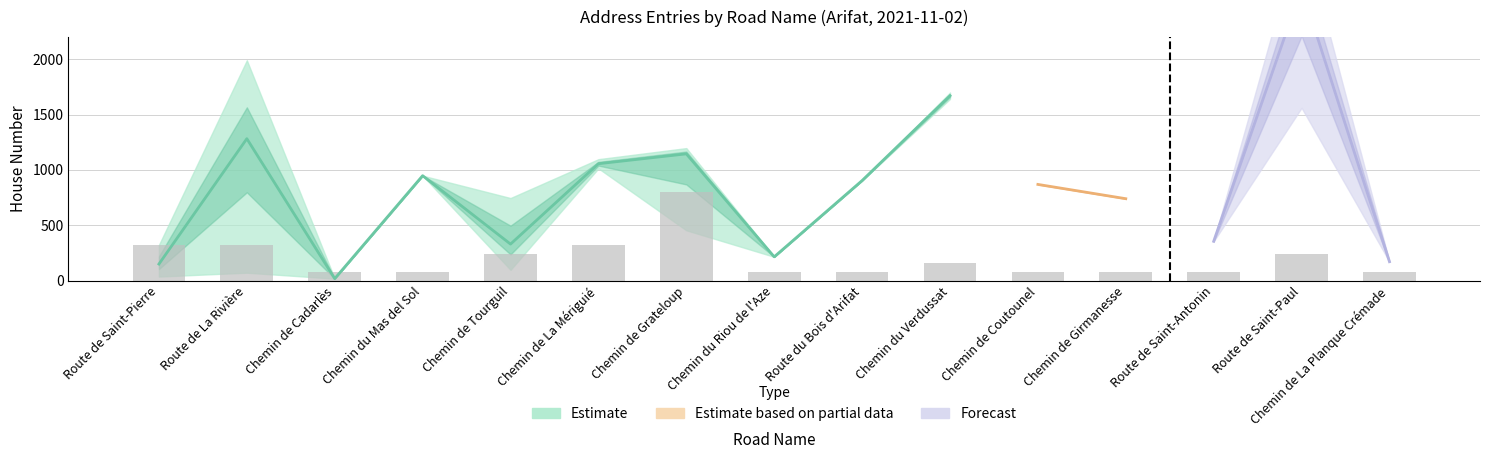

Reading left to right, what are all the values shown in this chart?

Route de Saint-Pierre=320	Route de La Rivière=320	Chemin de Cadarlès=80	Chemin du Mas del Sol=80	Chemin de Tourguil=240	Chemin de La Mériguié=320	Chemin de Grateloup=800	Chemin du Riou de l'Aze=80	Route du Bois d'Arifat=80	Chemin du Verdussat=160	Chemin de Coutounel=80	Chemin de Girmanesse=80	Route de Saint-Antonin=80	Route de Saint-Paul=240	Chemin de La Planque Crémade=80